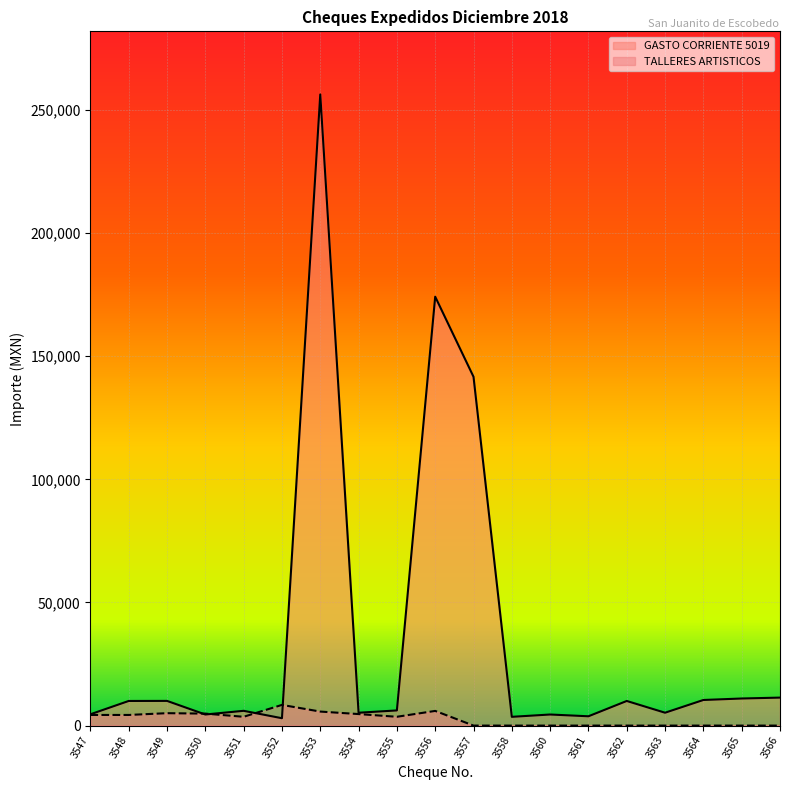

Is it true that the value at 3549 is 16805.3?

False